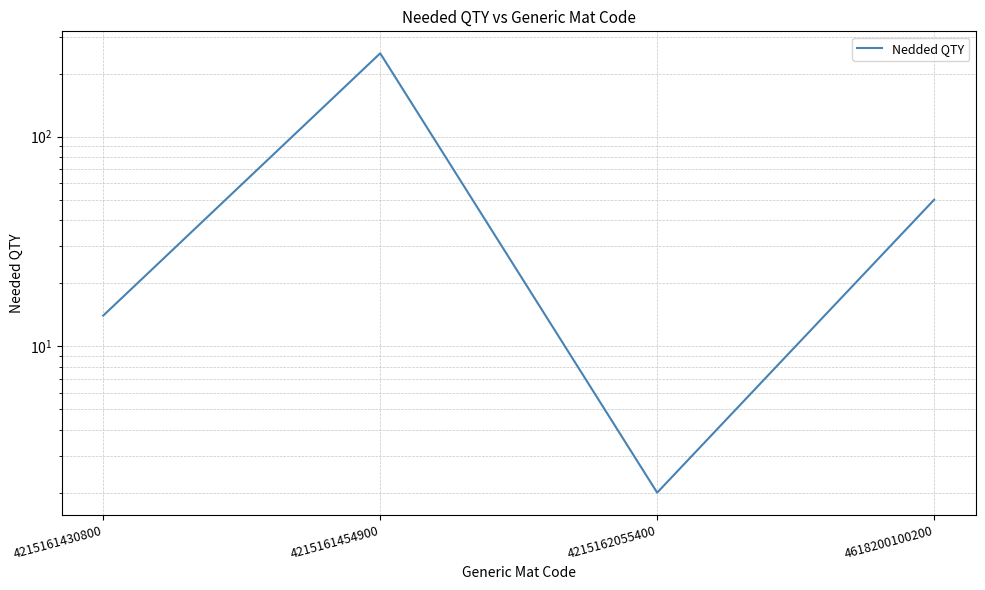

List the labels in order of value, largest first.

4215161454900, 4618200100200, 4215161430800, 4215162055400